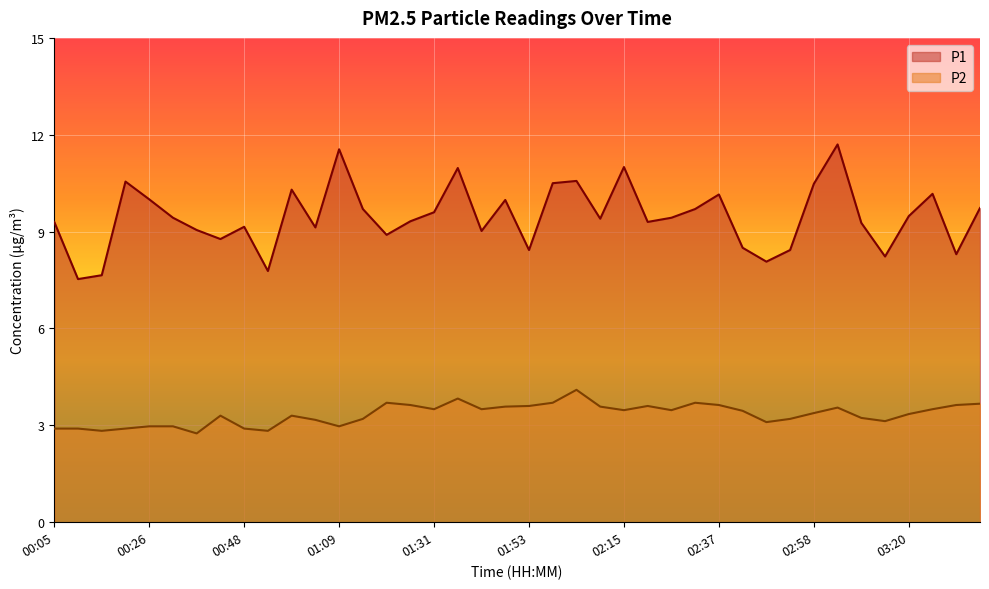

The P1 series shows 20.3 at 01:09. True or false?

False